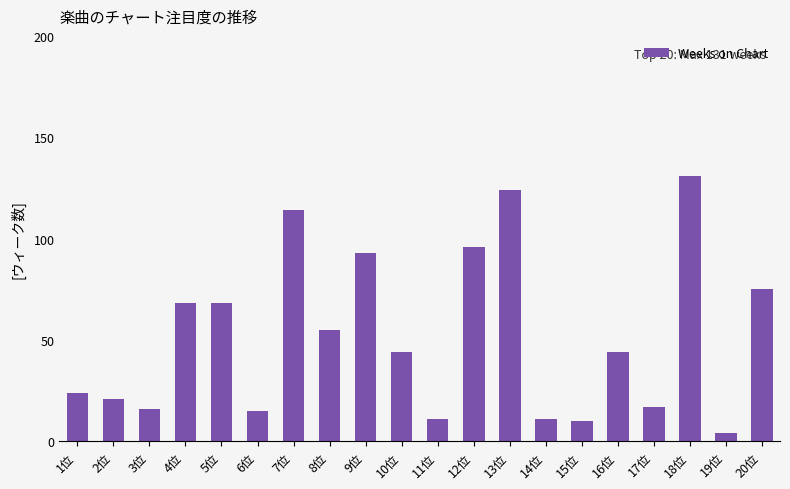

What is the difference between the maximum and minimum values?

127